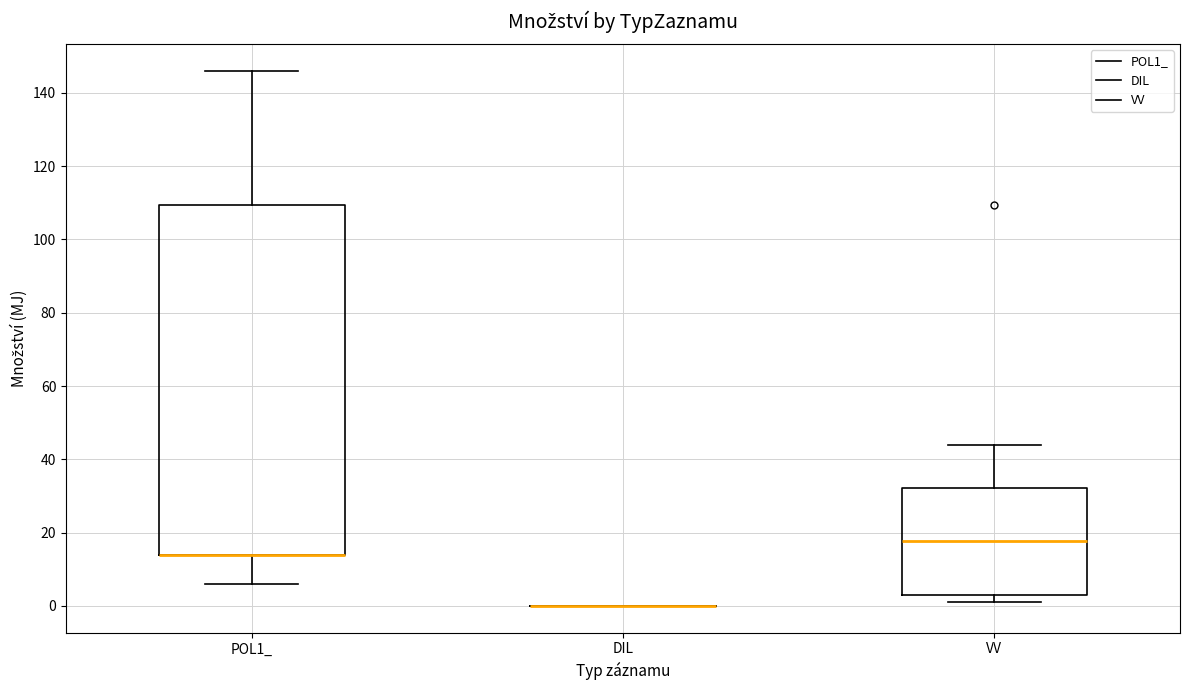

Reading left to right, transcribe this box plot: for each box, give where its median line is, the range the box spans, and where its two whiskers end, as read against the y-axis. The values are not printed on the chart, so give them approximately, as read against the axis.

POL1_: median 14 (drawn on the box's lower edge), box 14 to 110, whiskers 6 to 146
DIL: box collapsed to a line at 0, whiskers 0 to 0
VV: median 18, box 2 to 32, whiskers 2 (just below the box's lower edge) to 44